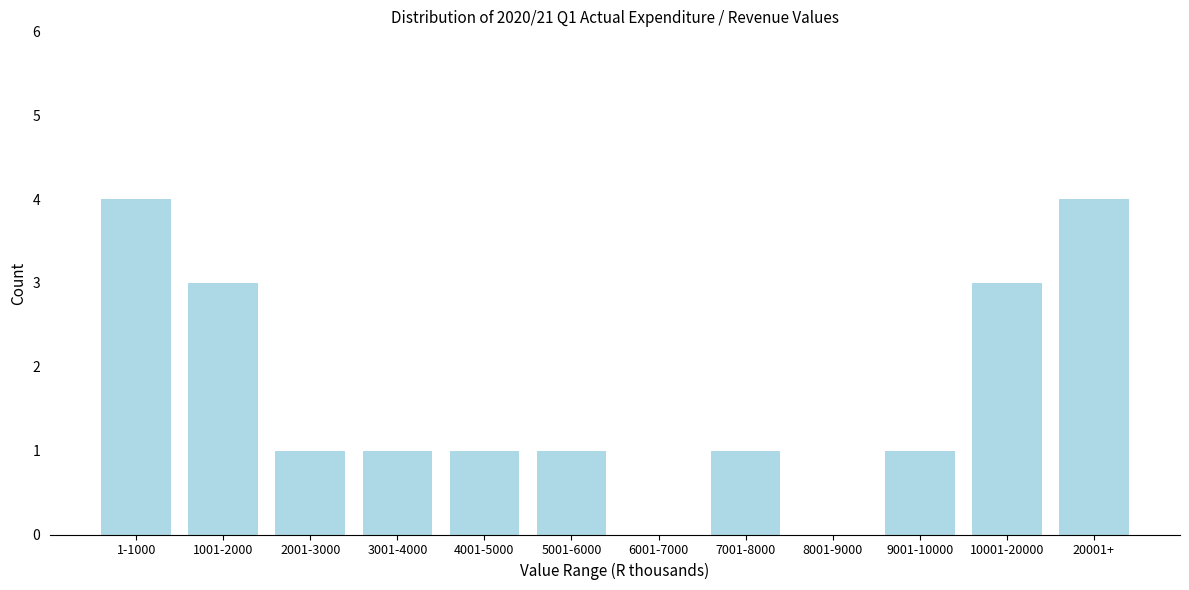

Reading left to right, what are all the values shown in this chart?

1-1000=4	1001-2000=3	2001-3000=1	3001-4000=1	4001-5000=1	5001-6000=1	6001-7000=0	7001-8000=1	8001-9000=0	9001-10000=1	10001-20000=3	20001+=4